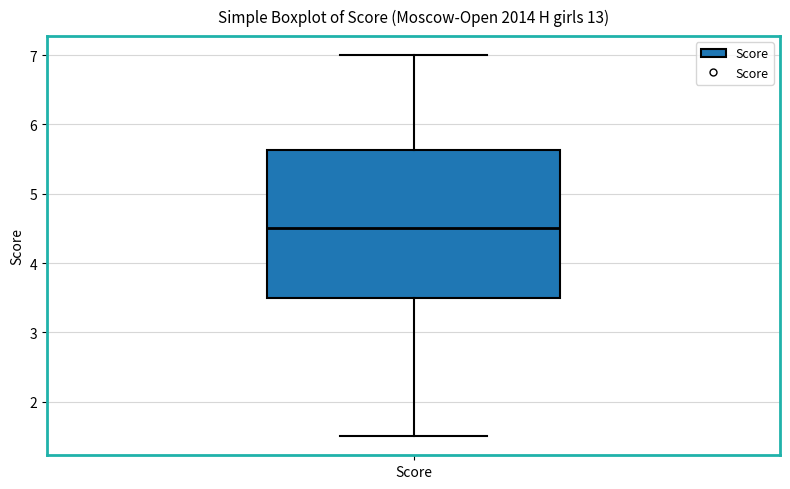

Transcribe this box plot: give where the median line is, the range the box spans, and where the two whiskers end, as read against the y-axis. The values are not printed on the chart, so give them approximately, as read against the axis.

median 4.5, box 3.5 to 5.6, whiskers 1.5 to 7.0